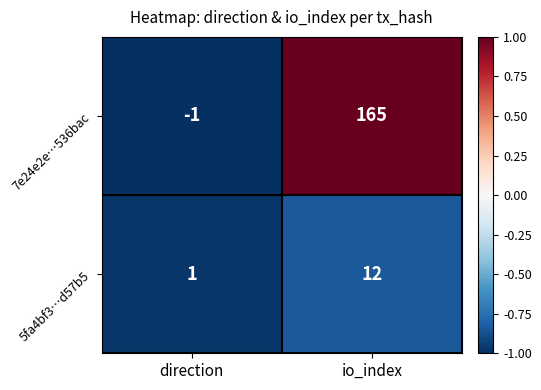

Which label corresponds to the largest value in the chart?

io_index